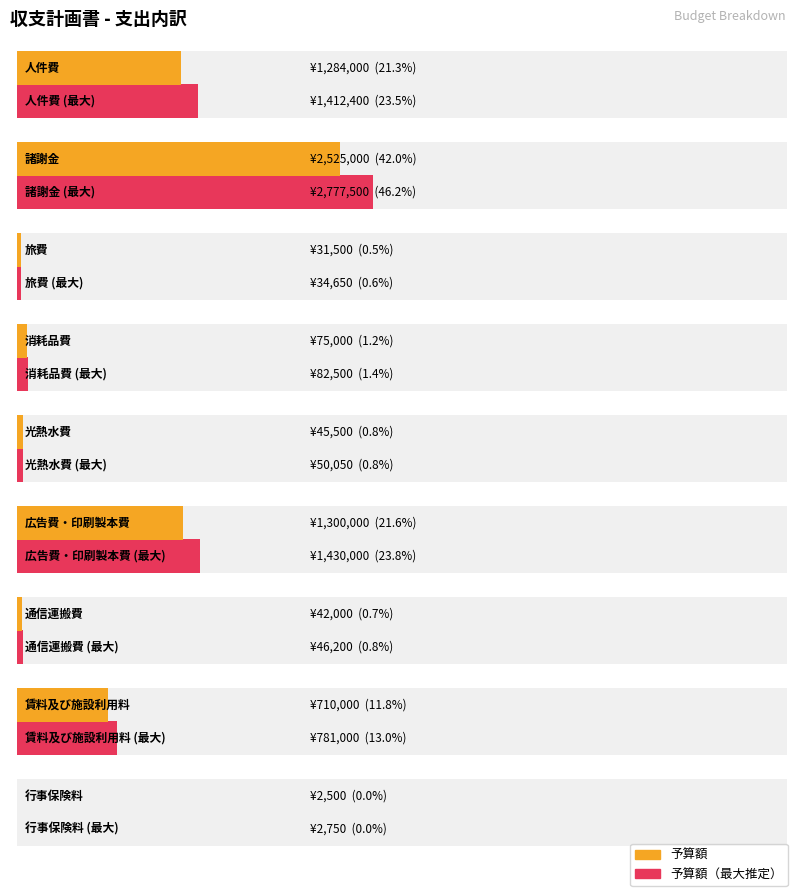

Approximately how many times larger is the value at 諸謝金 compared to 旅費?

80.2